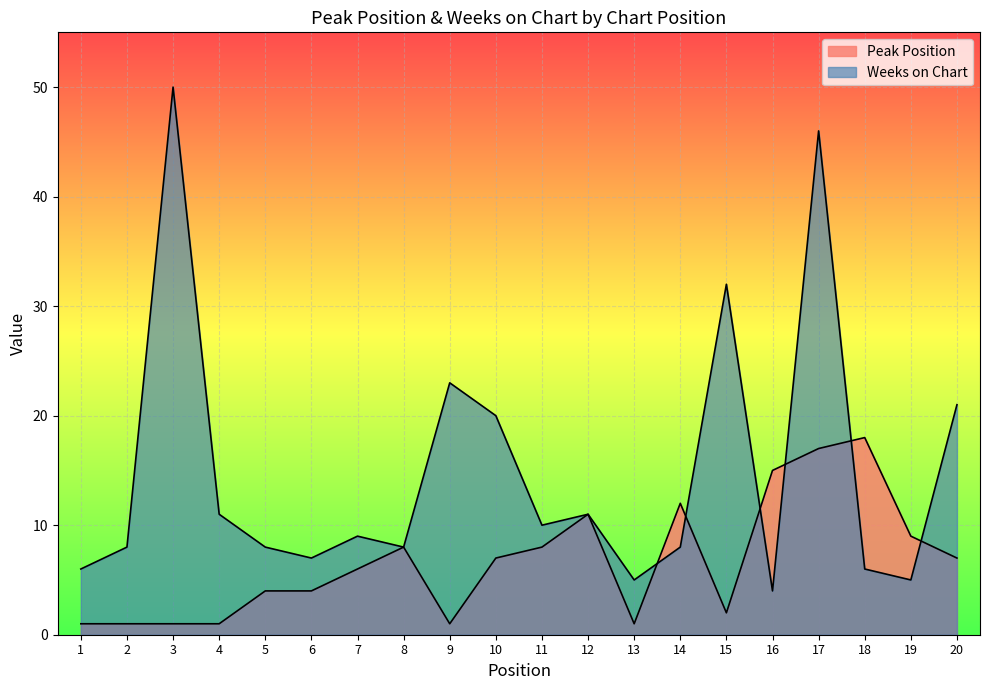

Is it true that Weeks on Chart equals 9 at 7?

True